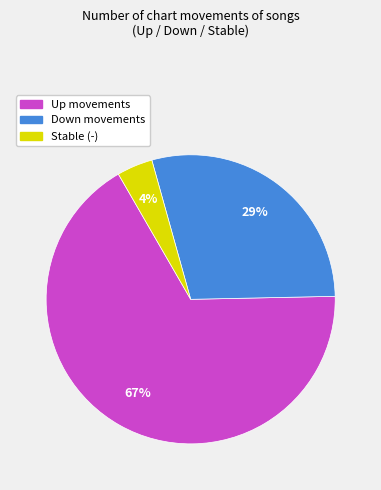

Which has a higher value, Stable (-) or Up movements?

Up movements